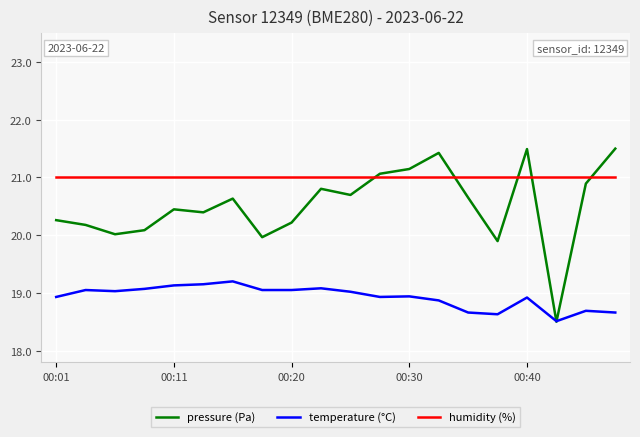

What is the difference between the maximum and minimum values in the temperature (°C) series?

0.7